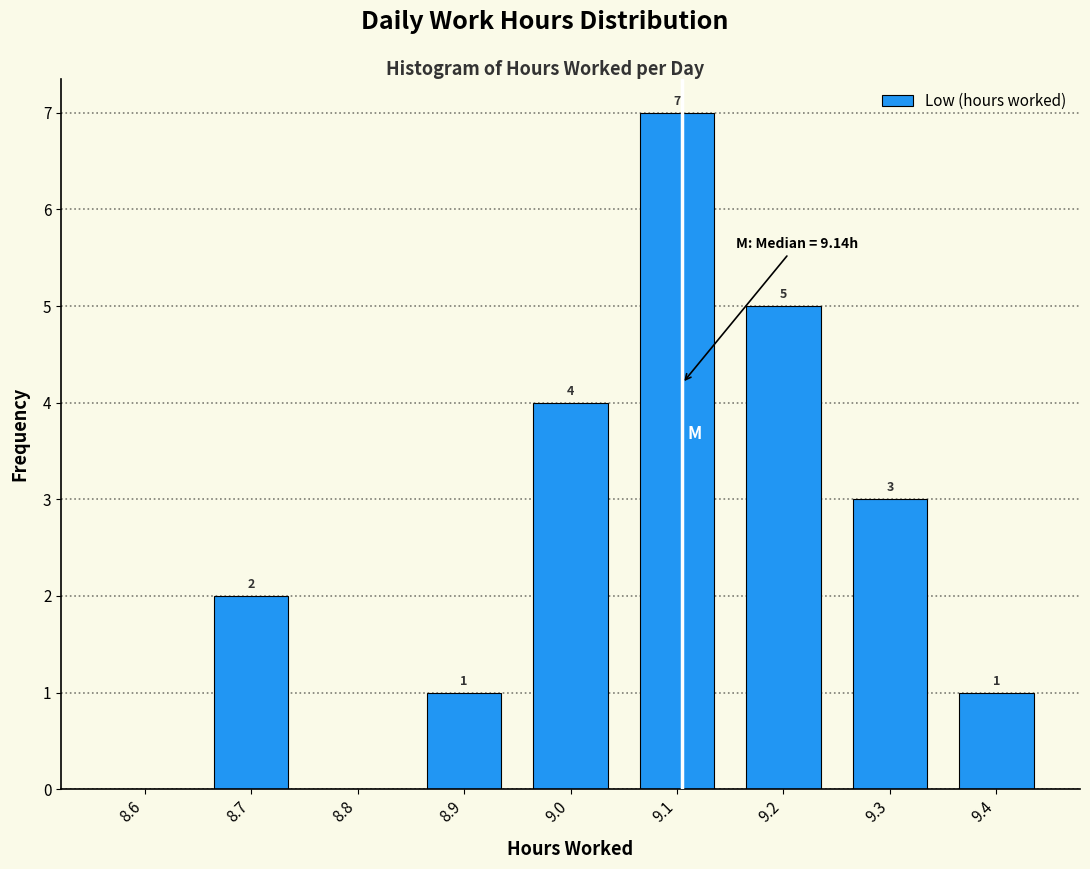

True or false: the data shows 1 at 9.4.

True